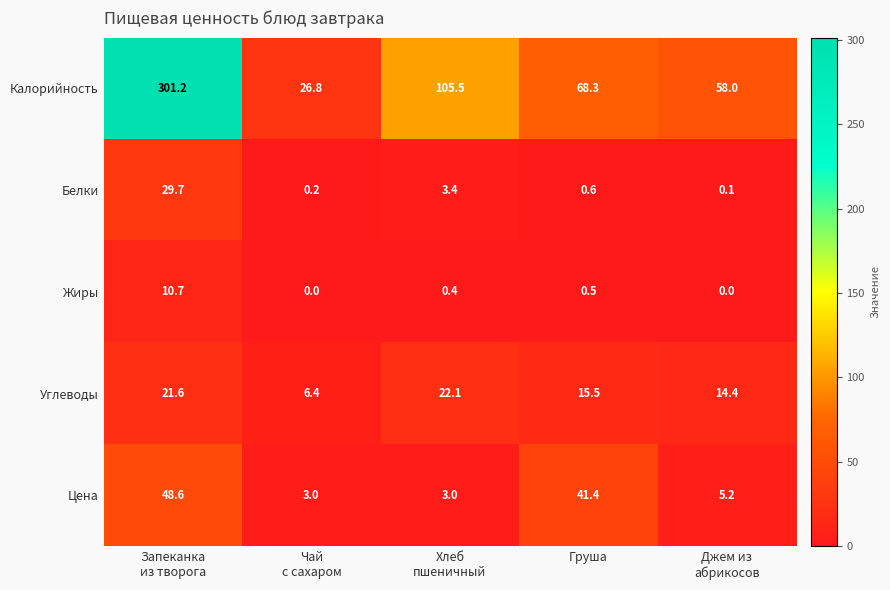

List the series in order of their peak value, lowest first.

Жиры, Углеводы, Белки, Цена, Калорийность